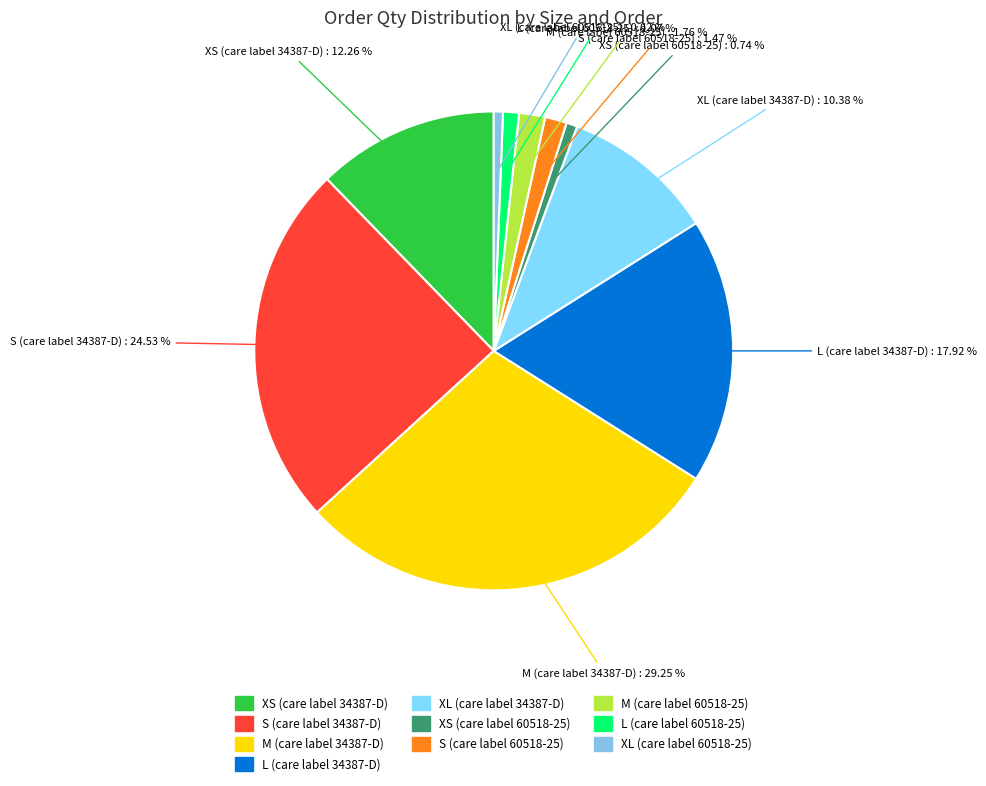

The XS (care label 60518-25) slice represents 1% of the pie. True or false?

True